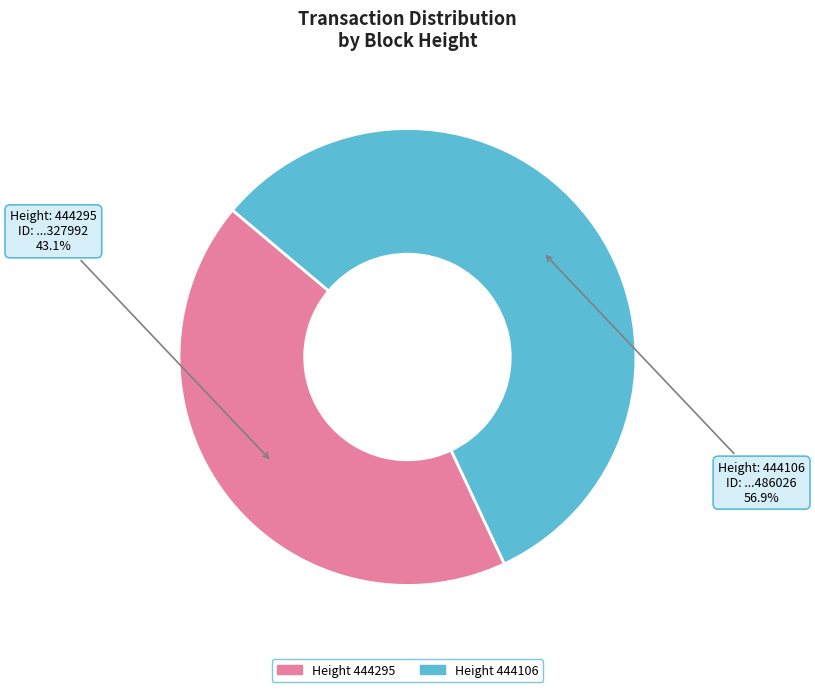

Is there a majority slice in this chart?

Yes